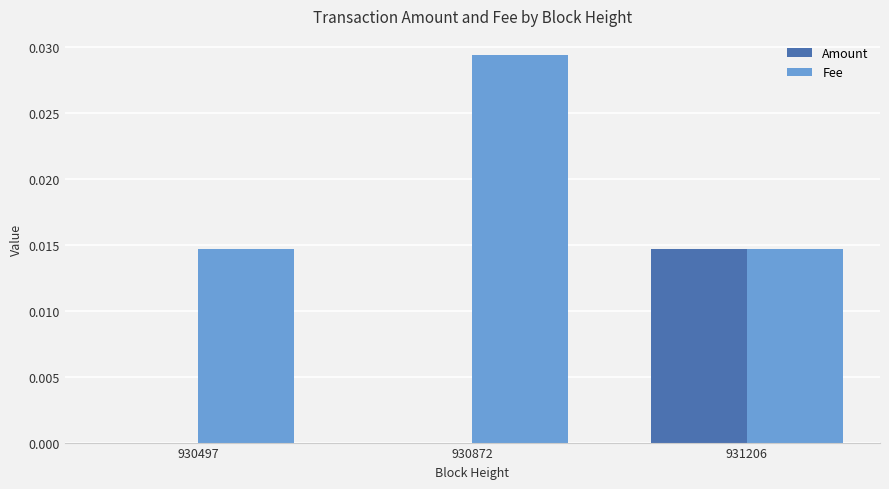

Which category has the highest value across all series?

930872